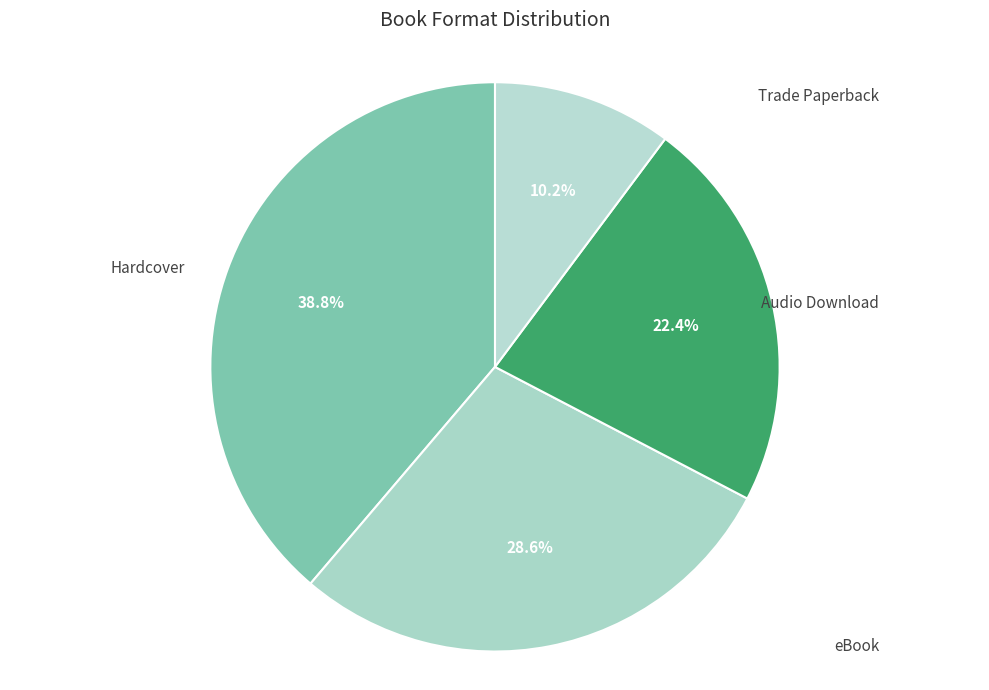

Rank the categories by value from lowest to highest.

Trade Paperback, Audio Download, eBook, Hardcover